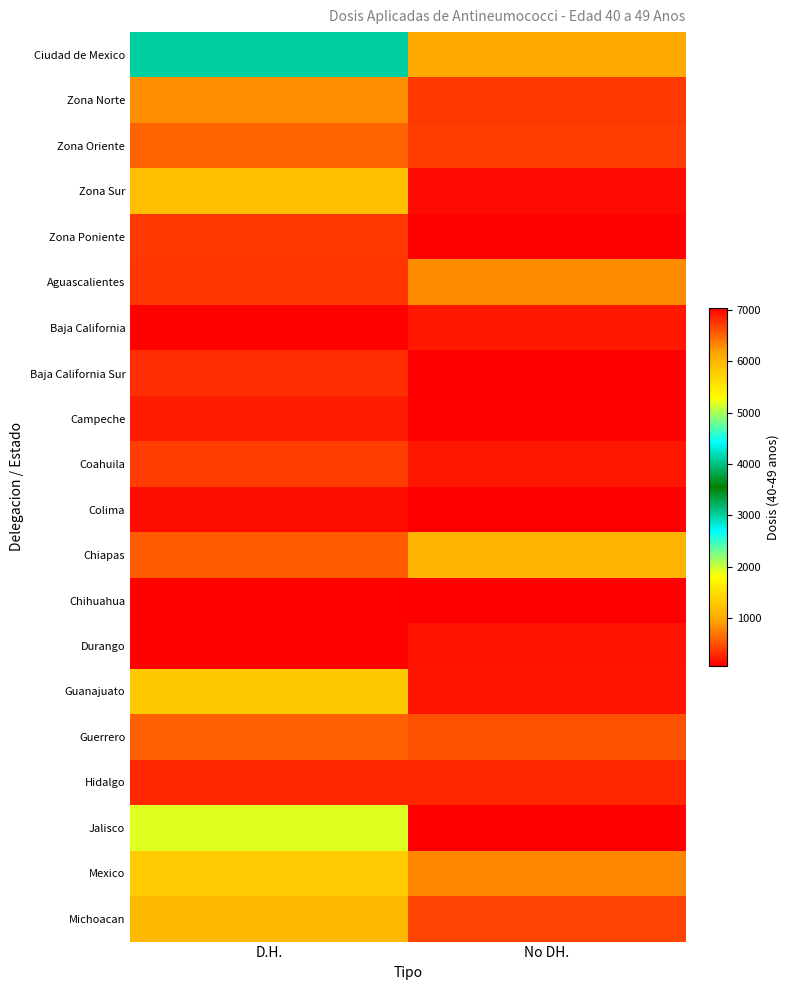

At which category is the sum across all series the highest?

D.H.